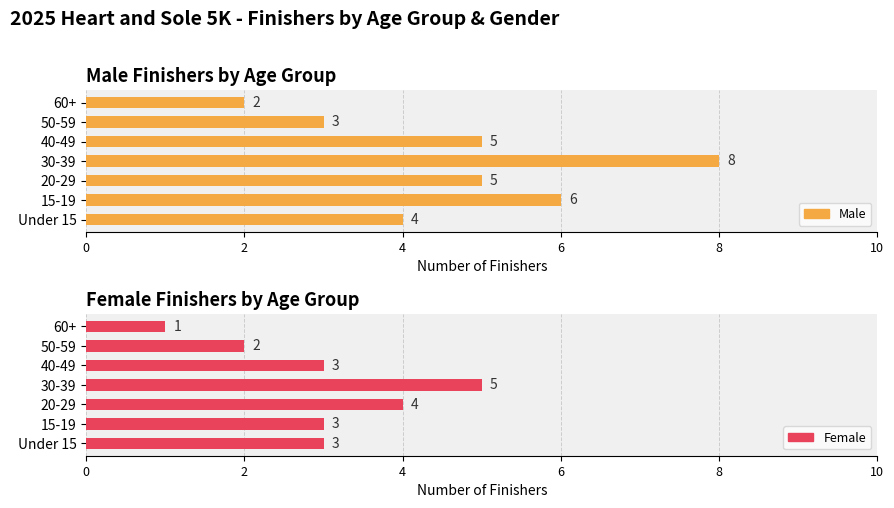

How many Male values are between 3 and 6?

5